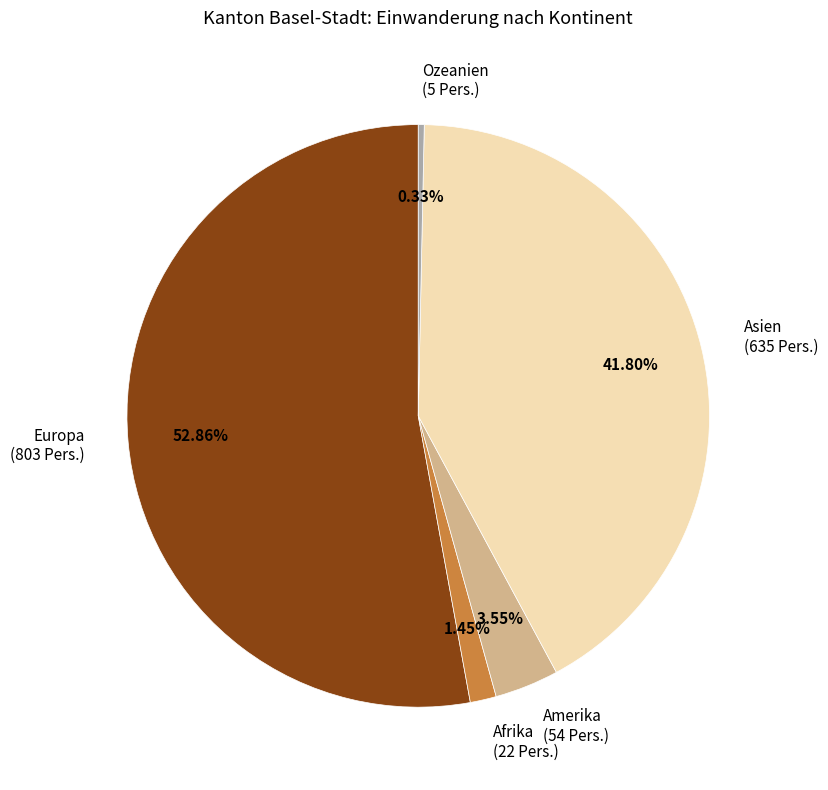

Which slice is the largest?

Europa